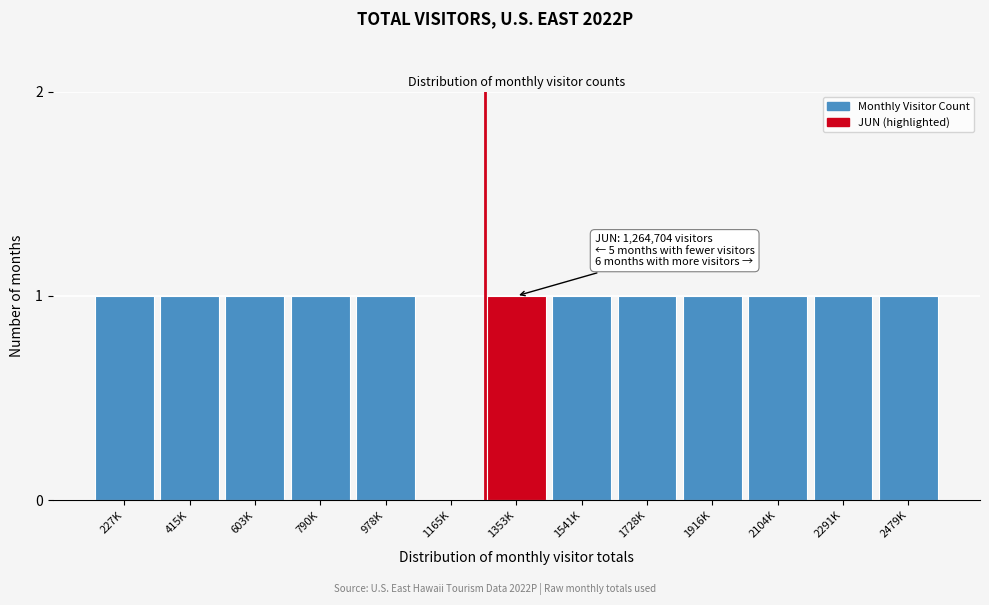

Reading right to left, extract all data points from this chart.

2479K=1	2291K=1	2104K=1	1916K=1	1728K=1	1541K=1	1353K=1	1165K=0	978K=1	790K=1	603K=1	415K=1	227K=1